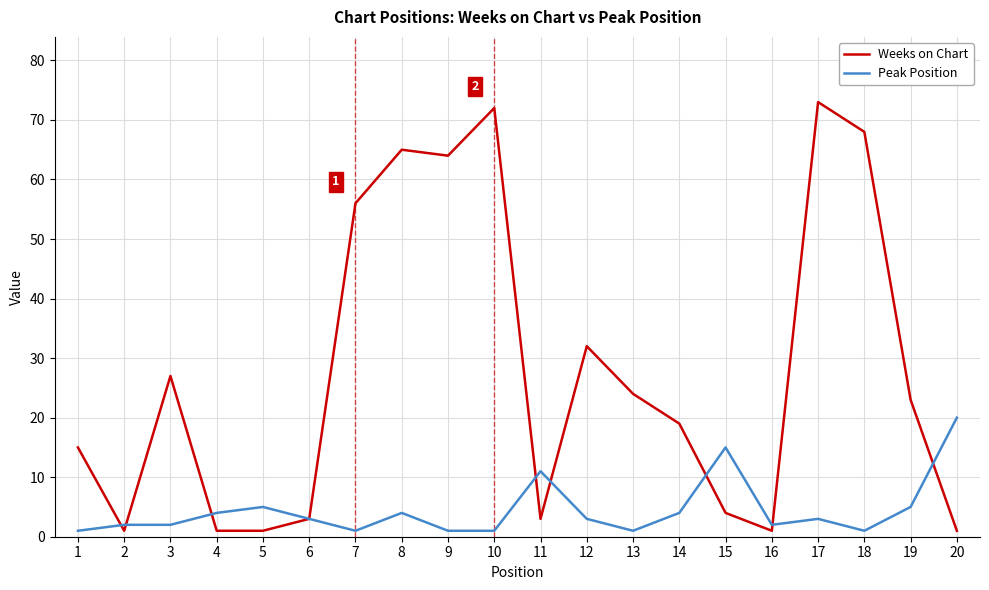

Rank the series at 14 from highest to lowest value.

Weeks on Chart, Peak Position